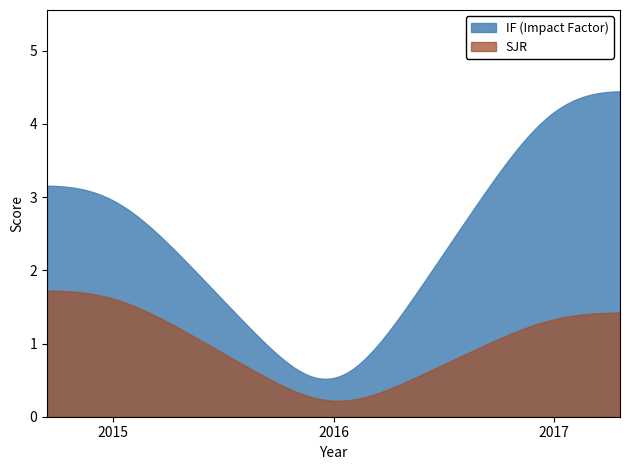

Which series has the largest total across all categories?

IF (Impact Factor)